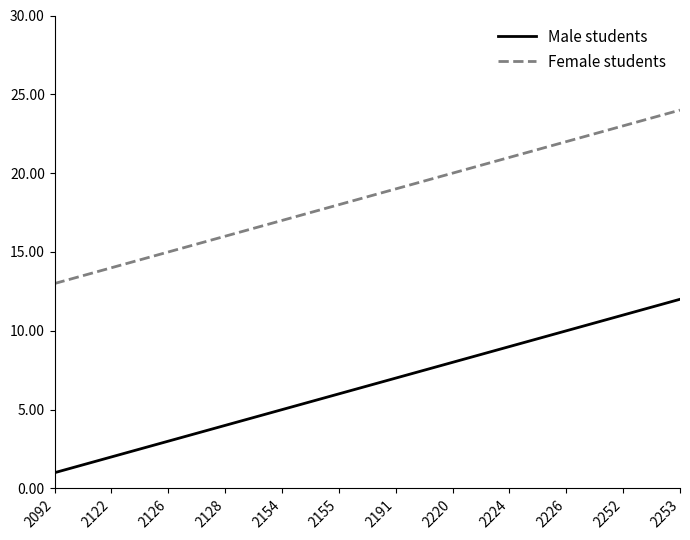

What is the highest value of the Male students series?

12